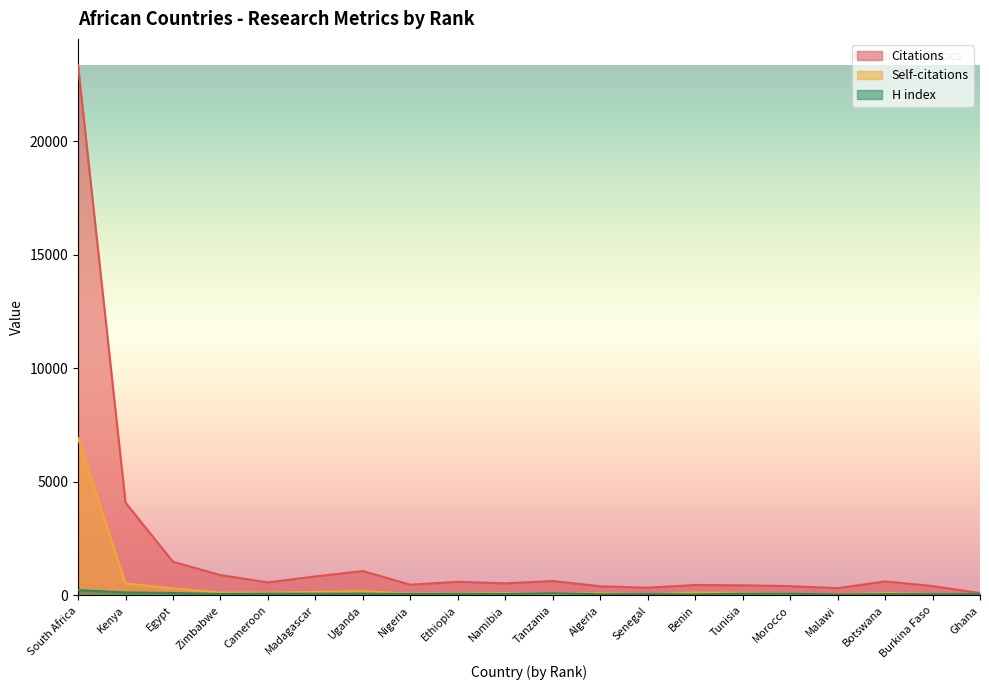

Between Algeria and Benin, which is larger?

Benin